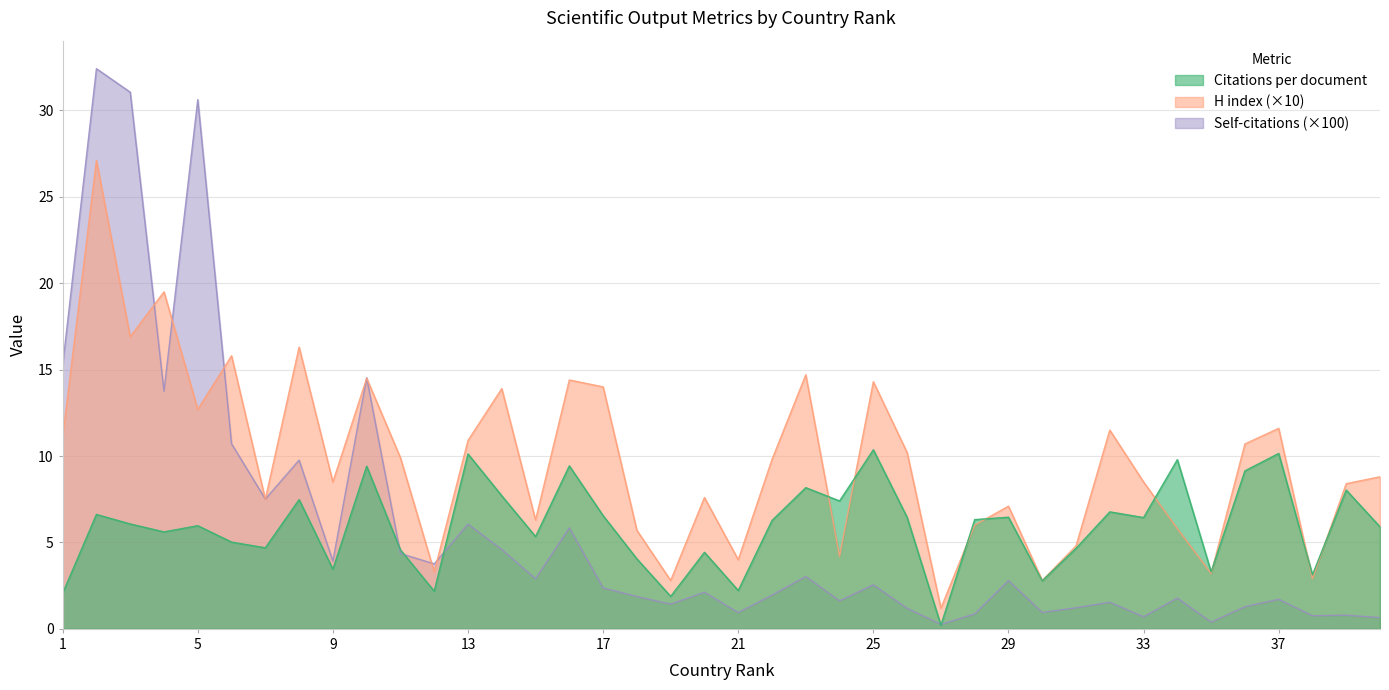

Which category has the lowest value across all series?

27